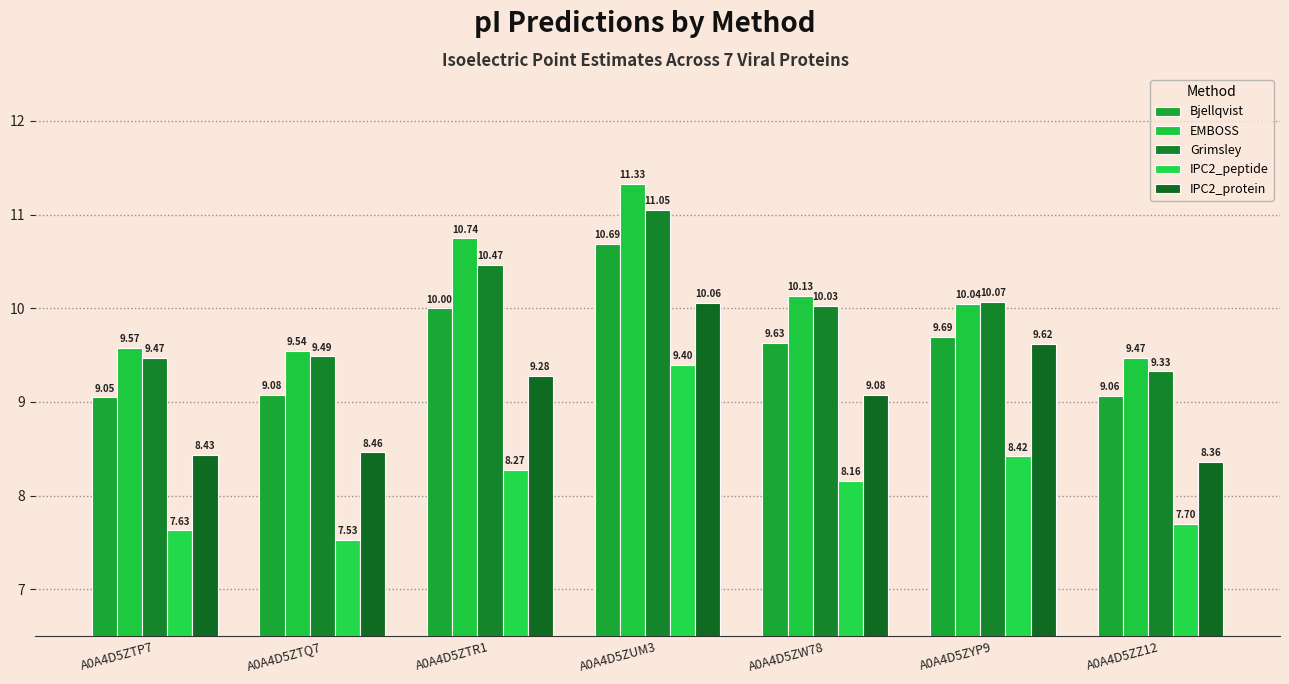

What position from the right is A0A4D5ZUM3?

4